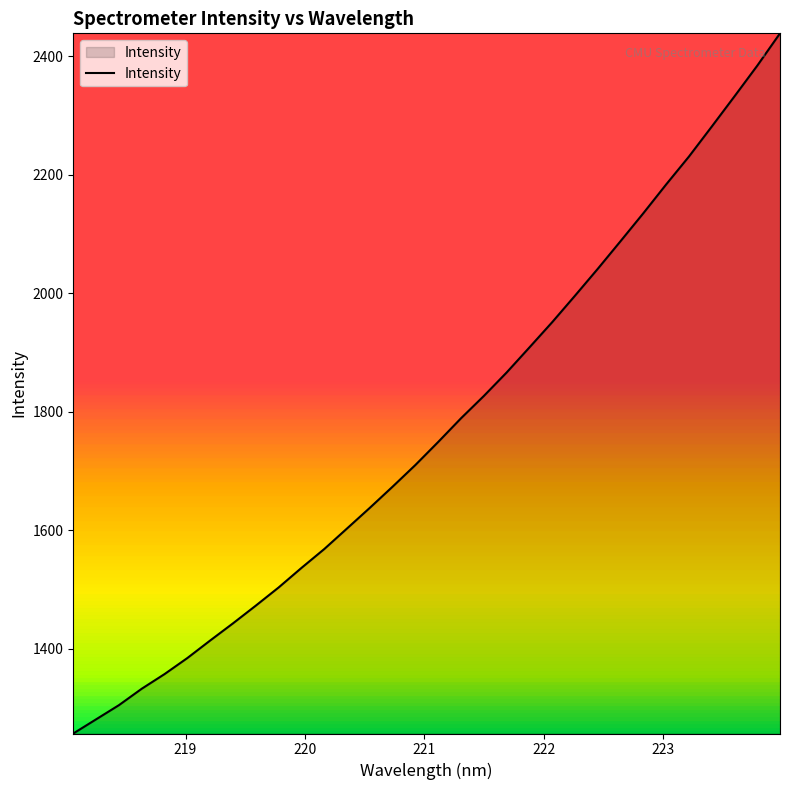

What is the maximum value shown in the chart?

2438.9